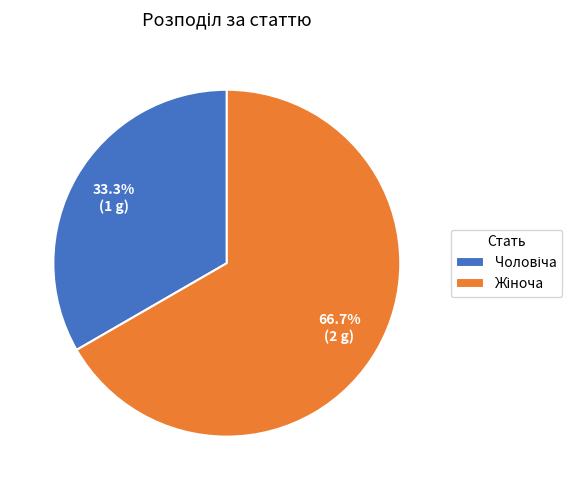

Is there a majority slice in this chart?

Yes